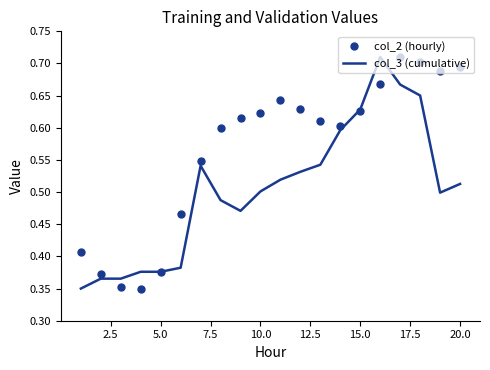

Rank the series by their average value, from highest to lowest.

col_2 (hourly), col_3 (cumulative)